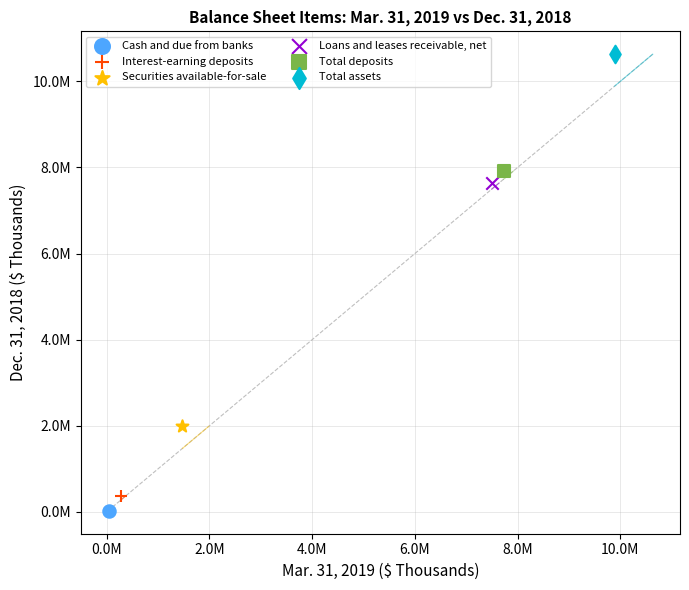

What are all the series names shown in the legend?

Cash and due from banks, Interest-earning deposits, Securities available-for-sale, Loans and leases receivable, net, Total deposits, Total assets